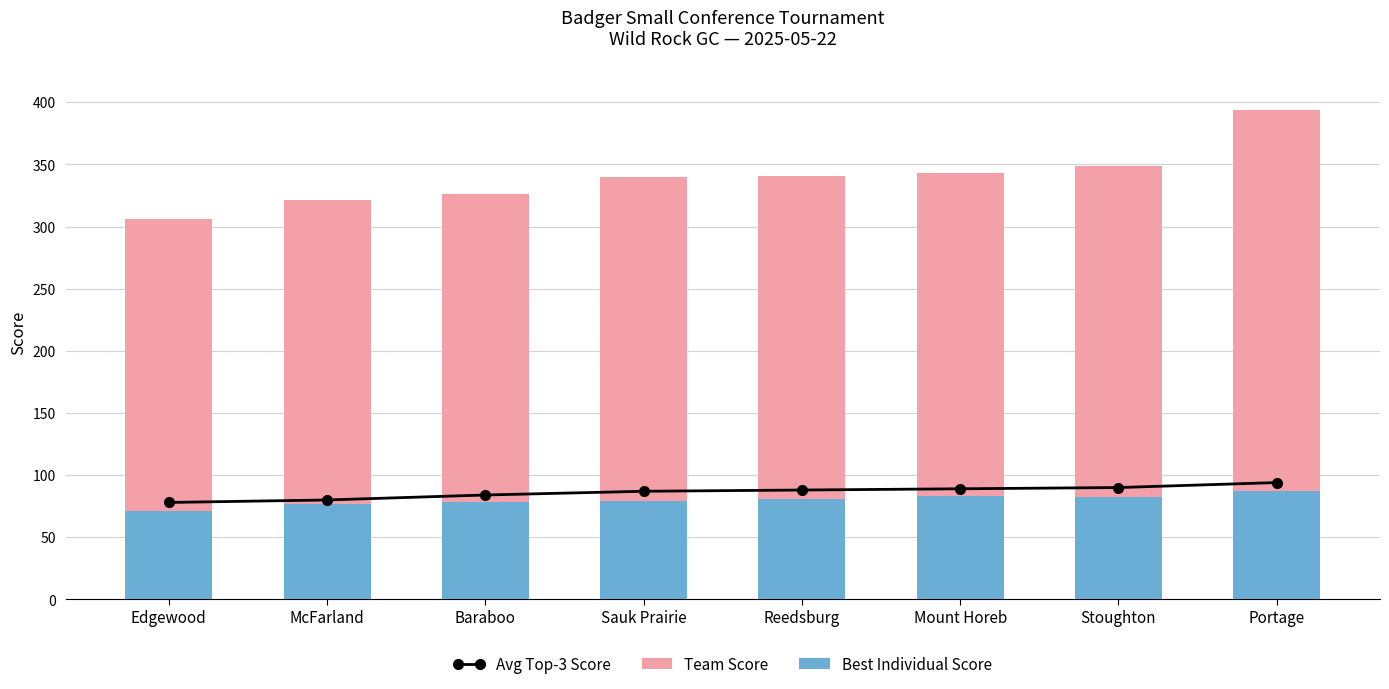

Reading right to left, transcribe all the data shown in this chart.

Avg Top-3 Score: 94	90	89	88	87	84	80	78
Team Score: 394	349	343	341	340	326	321	306
Best Individual Score: 87	82	83	81	79	78	77	71